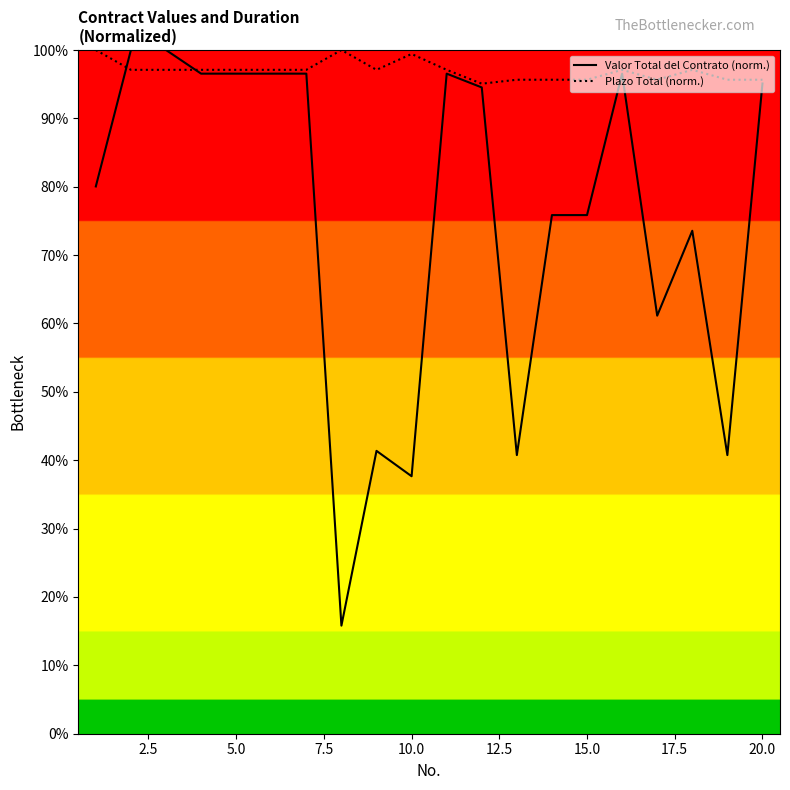

The Plazo Total (norm.) series shows 0.3 at 13. True or false?

False